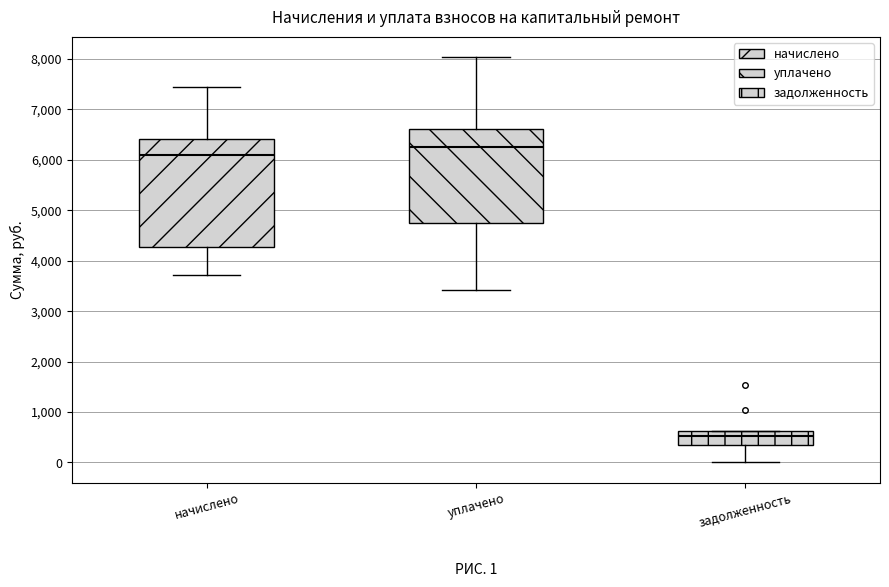

Which box has the highest median line?

уплачено